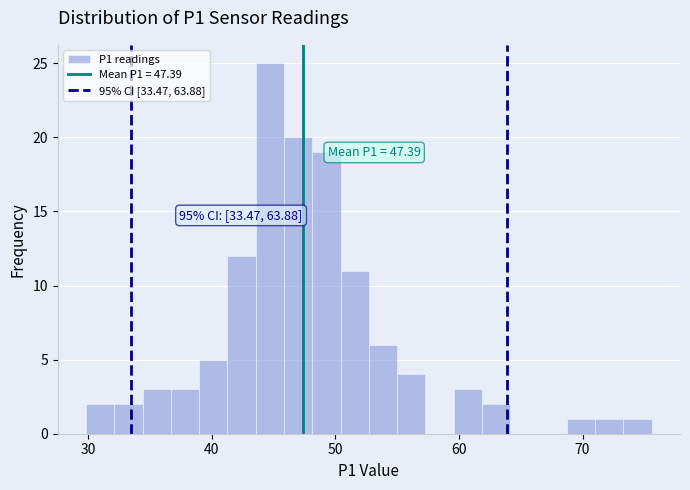

Around what value on the x-axis is the tallest bar? Give the approximate position of its centre, as read against the axis.

45